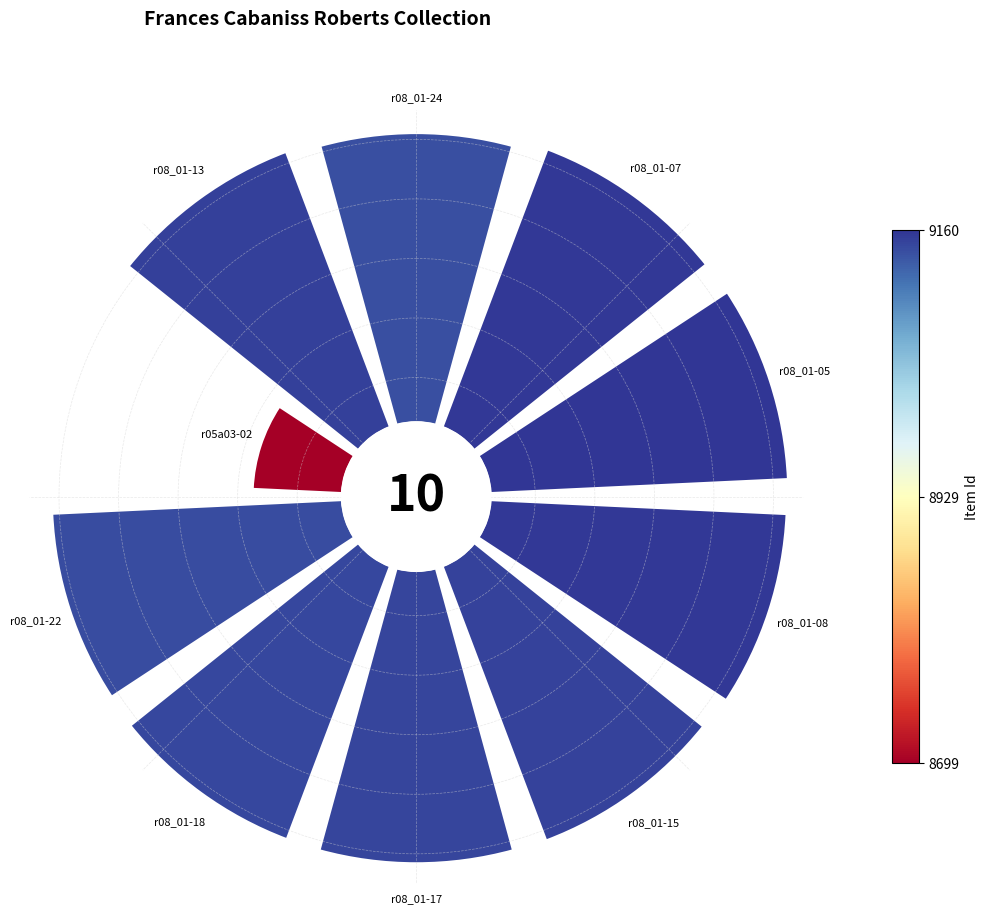

Does any single category account for the majority?

No